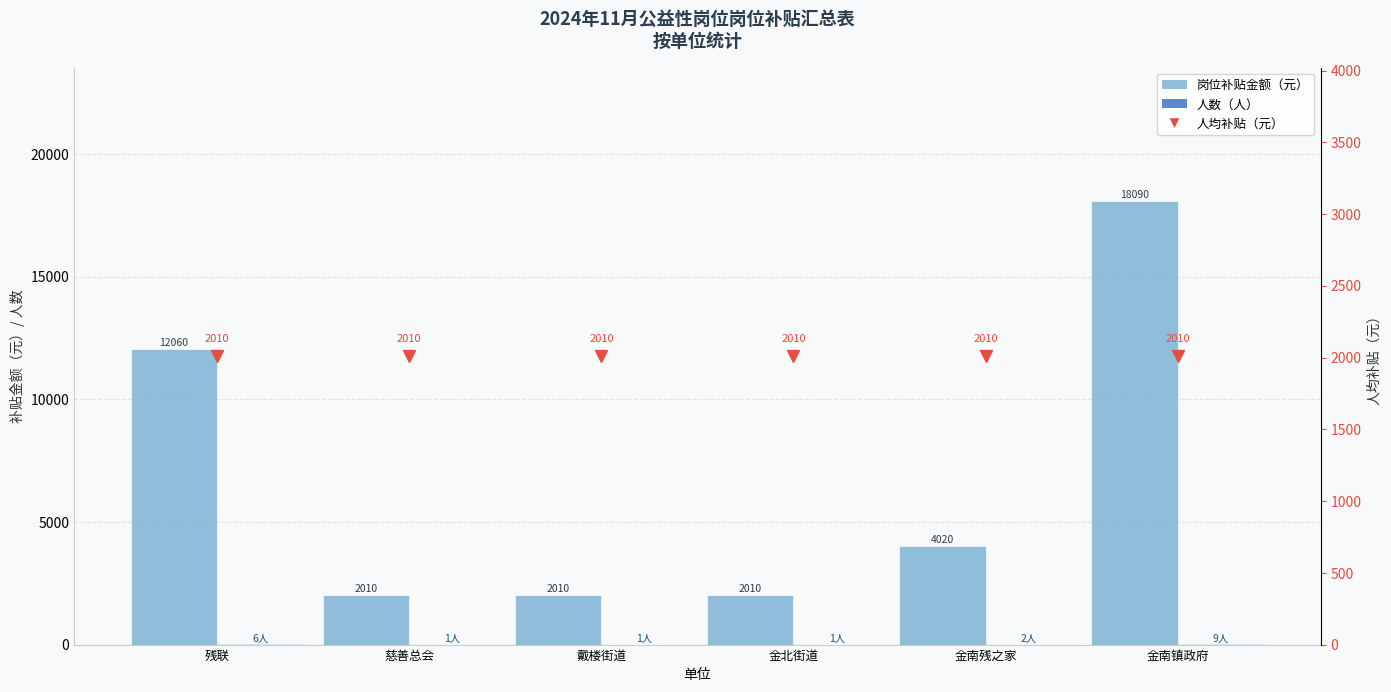

List the series in order of their peak value, highest first.

岗位补贴金额（元）, 人均补贴, 人数（人）